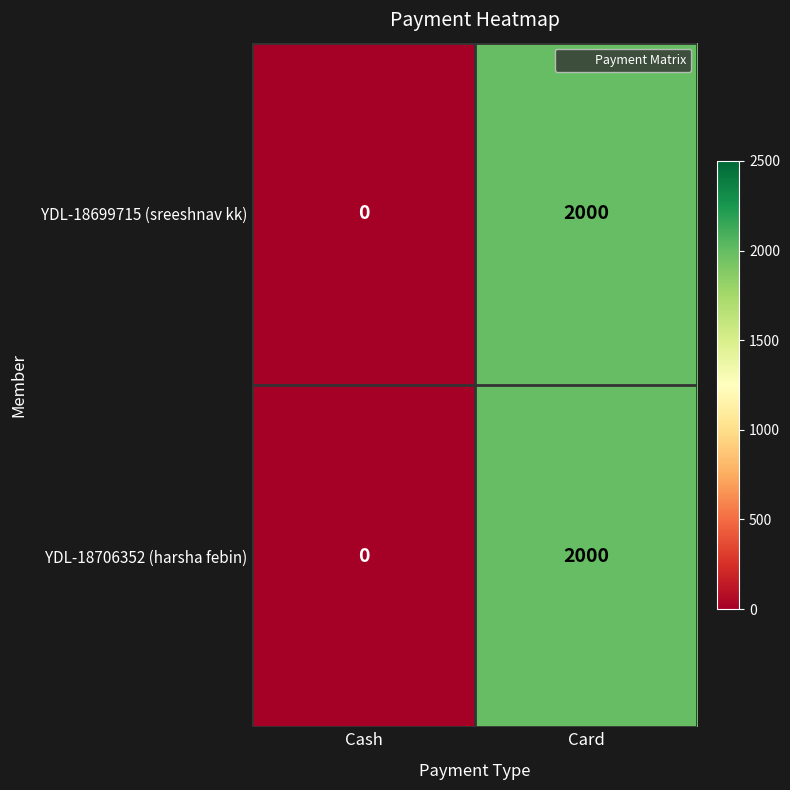

At which label is YDL-18699715 (sreeshnav kk) closest to 1000?

Cash